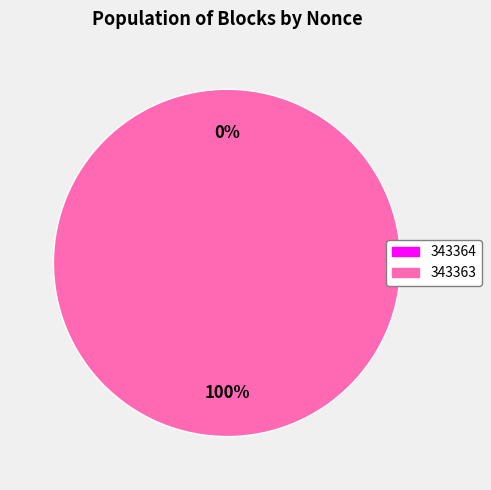

What is the smallest slice in the pie chart?

343364